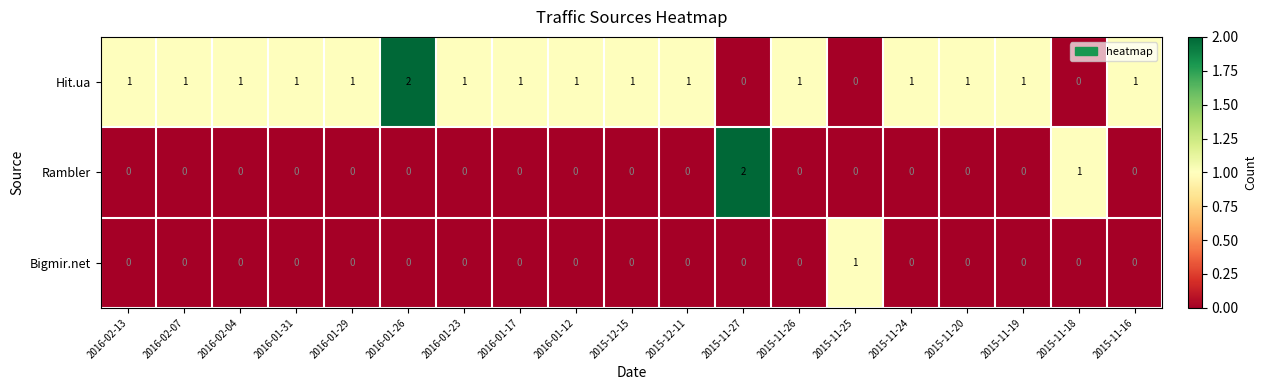

At how many categories does at least one series exceed 0?

19